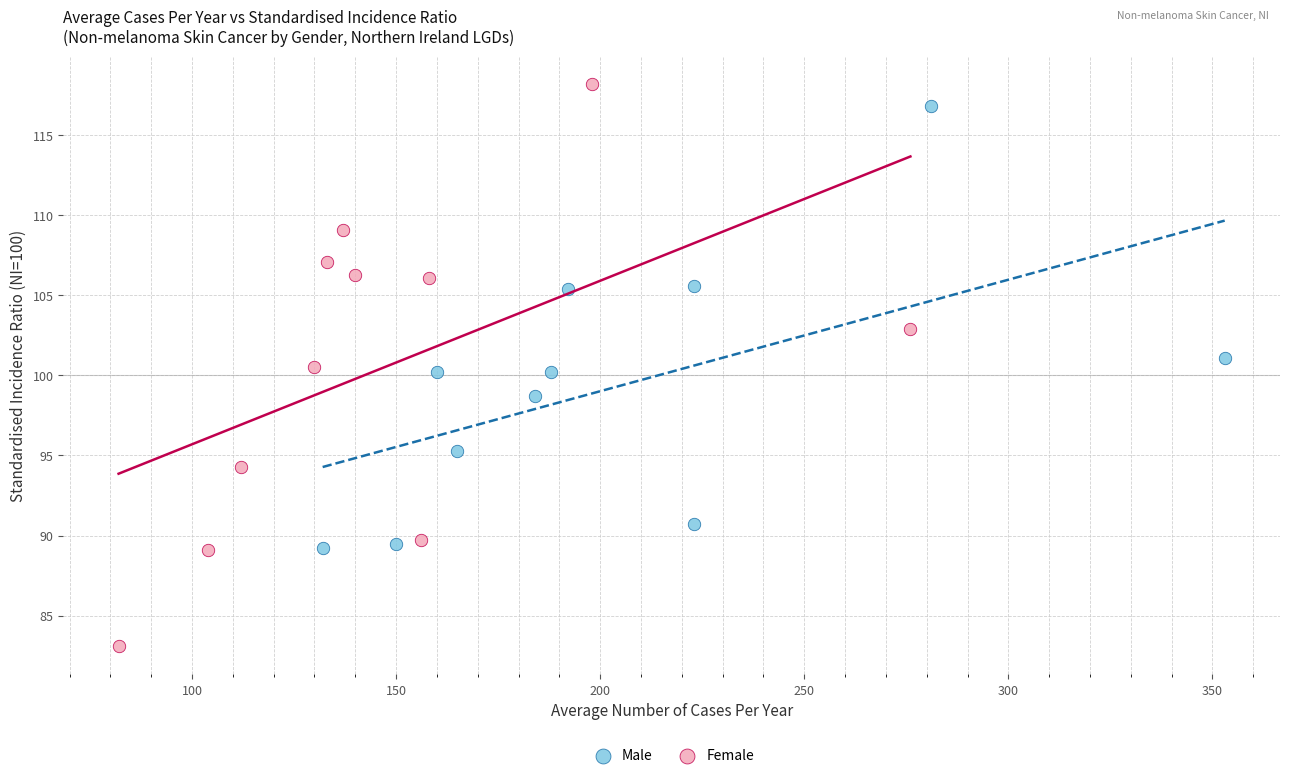

Which series has the largest Y range (max minus min)?

Female